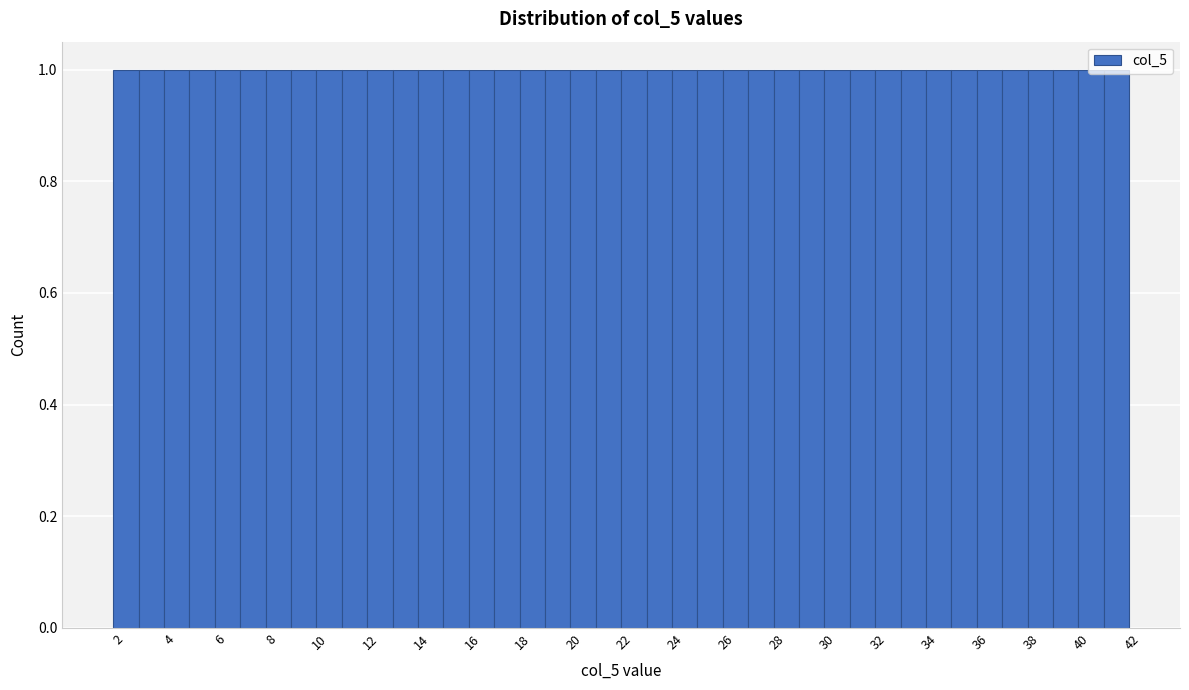

Reading left to right, transcribe this chart: for each bar, give the range it covers on the x-axis and its height. Neither the bar edges nor the heights are printed on the chart, so give them approximately, as read against the axes.

1.5 to 2.5: 1
2.5 to 3.5: 1
3.5 to 4.5: 1
4.5 to 5.5: 1
5.5 to 6.5: 1
6.5 to 7.5: 1
7.5 to 8.5: 1
8.5 to 9.5: 1
9.5 to 10.5: 1
10.5 to 11.5: 1
11.5 to 12.5: 1
12.5 to 13.5: 1
13.5 to 14.5: 1
14.5 to 15.5: 1
15.5 to 16.5: 1
16.5 to 17.5: 1
17.5 to 18.5: 1
18.5 to 19.5: 1
19.5 to 20.5: 1
20.5 to 21.5: 1
21.5 to 22.5: 1
22.5 to 23.5: 1
23.5 to 24.5: 1
24.5 to 25.5: 1
25.5 to 26.5: 1
26.5 to 27.5: 1
27.5 to 28.5: 1
28.5 to 29.5: 1
29.5 to 30.5: 1
30.5 to 31.5: 1
31.5 to 32.5: 1
32.5 to 33.5: 1
33.5 to 34.5: 1
34.5 to 35.5: 1
35.5 to 36.5: 1
36.5 to 37.5: 1
37.5 to 38.5: 1
38.5 to 39.5: 1
39.5 to 40.5: 1
40.5 to 41.5: 1